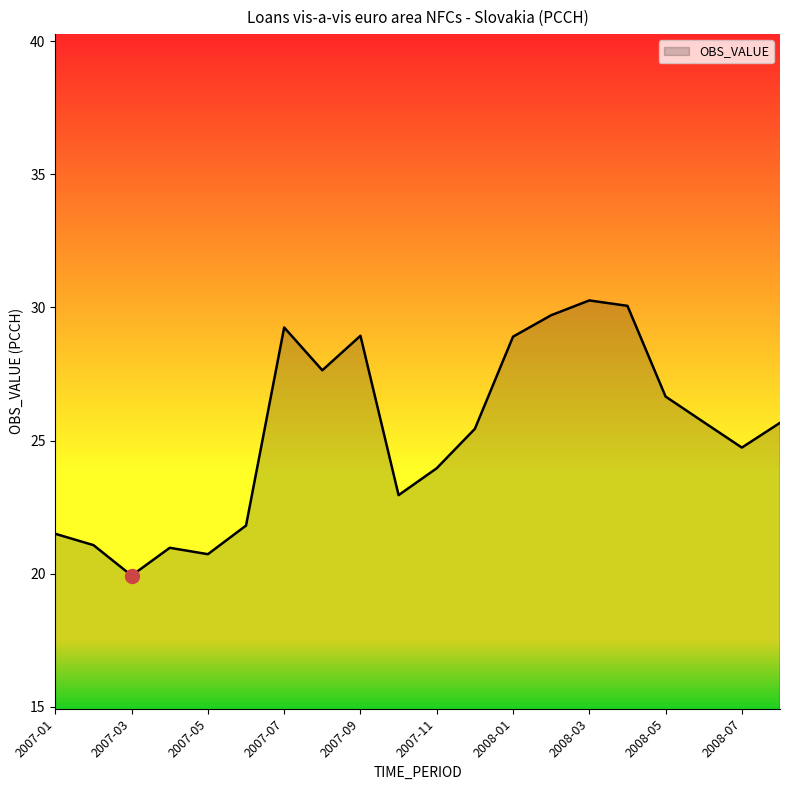

What is the average value?

25.3